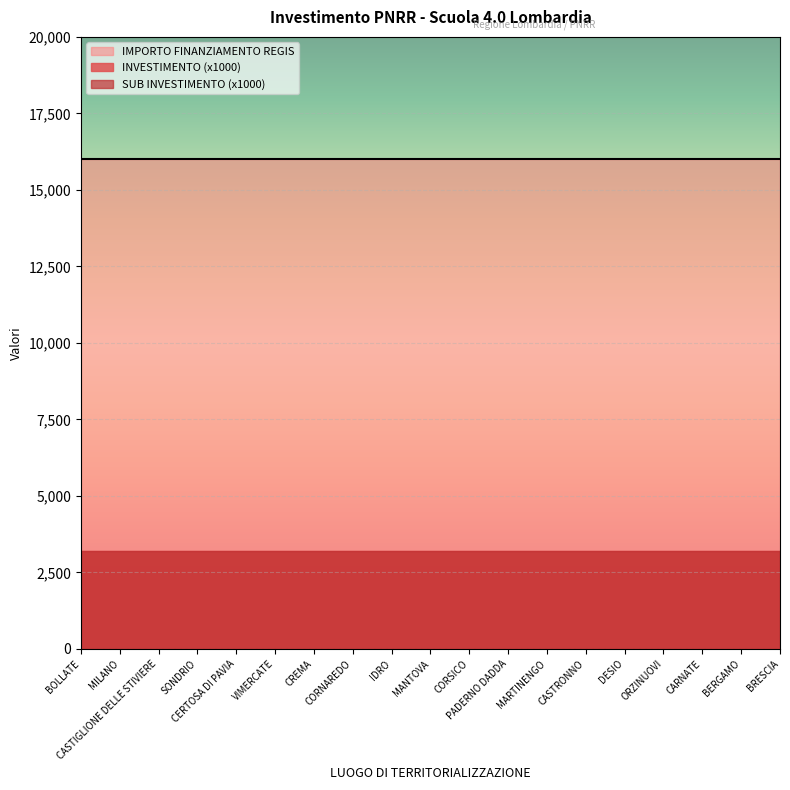

Where is 3.2_sub nearest to the value 3?

BOLLATE